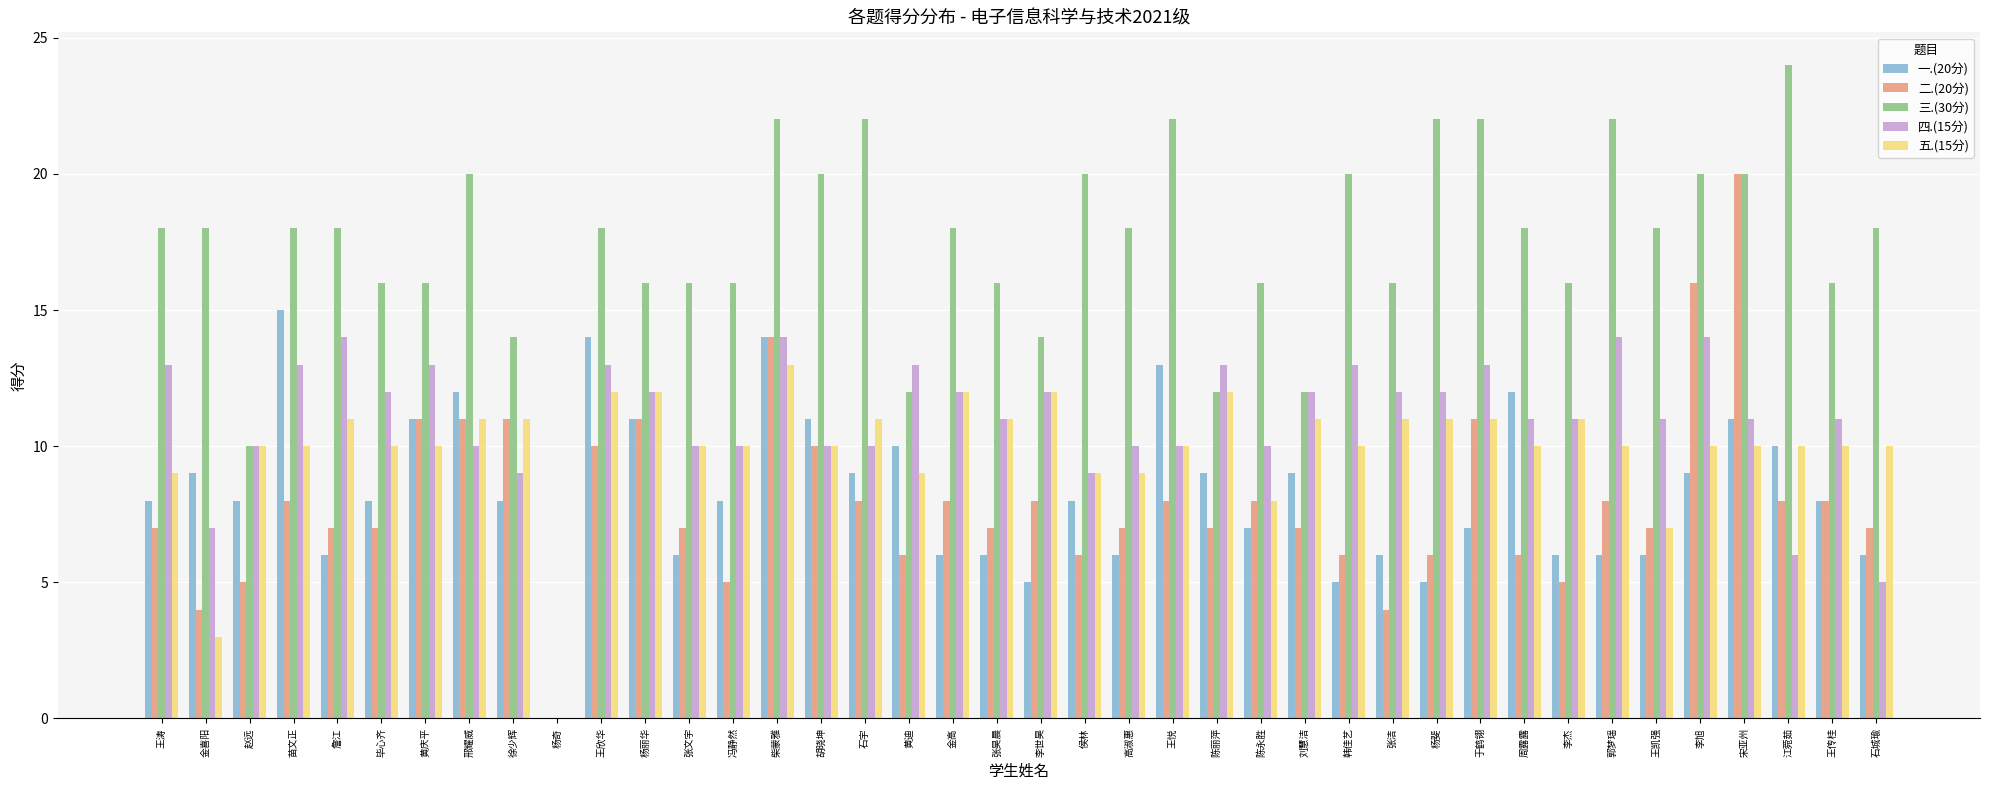

The 一.(20分) series shows 9 at 刘慧洁. True or false?

True